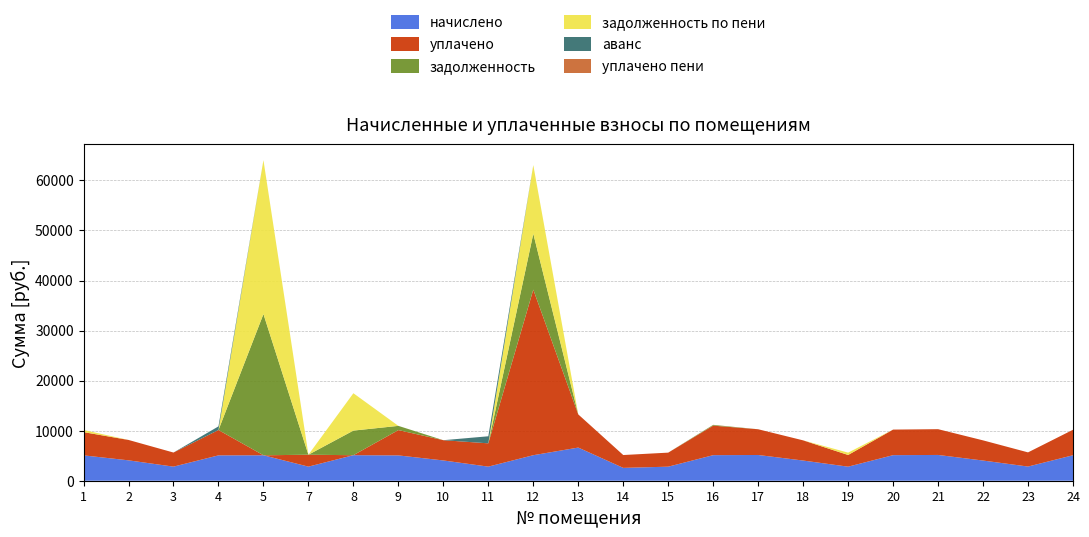

Reading left to right, list all the values displayed in this chart.

начислено: 5067.4	4073.8	2815.2	5067.4	5083.9	2815.2	5100.5	5059.2	4048.9	2815.2	5100.5	6624.0	2566.8	2806.9	5108.8	5141.9	4032.4	2806.9	5108.8	5150.2	4032.4	2831.8	5092.2
уплачено: 4645.1	4073.8	2815.2	5067.4	0.0	2380.0	0.0	5059.2	4048.9	4657.2	33084.1	6624.0	2566.8	2806.9	5898.5	5141.9	4032.4	2339.1	5108.8	5150.2	4032.4	2831.8	5092.2
задолженность: 0.0	0.0	0.0	0.0	28217.0	0.0	4915.7	843.2	0.0	0.0	11169.4	0.0	0.0	0.0	138.3	0.0	0.0	0.0	0.0	0.0	0.0	0.0	0.0
задолженность по пени: 422.3	0.0	0.0	0.0	30759.0	0.0	7465.9	0.0	0.0	0.0	13719.6	0.0	0.0	0.0	0.0	0.0	0.0	467.8	0.0	0.0	0.0	0.0	0.0
аванс: 0.0	0.0	0.0	722.2	0.0	0.0	0.0	0.0	0.0	1406.8	0.0	0.0	0.0	0.0	0.0	0.0	0.0	0.0	0.0	0.0	0.0	0.0	0.0
уплачено пени: 0.0	0.0	0.0	0.0	0.0	0.0	0.0	0.0	0.0	1.2	0.0	0.0	0.0	0.0	21.9	0.0	0.0	0.0	0.0	0.0	0.0	0.0	0.0